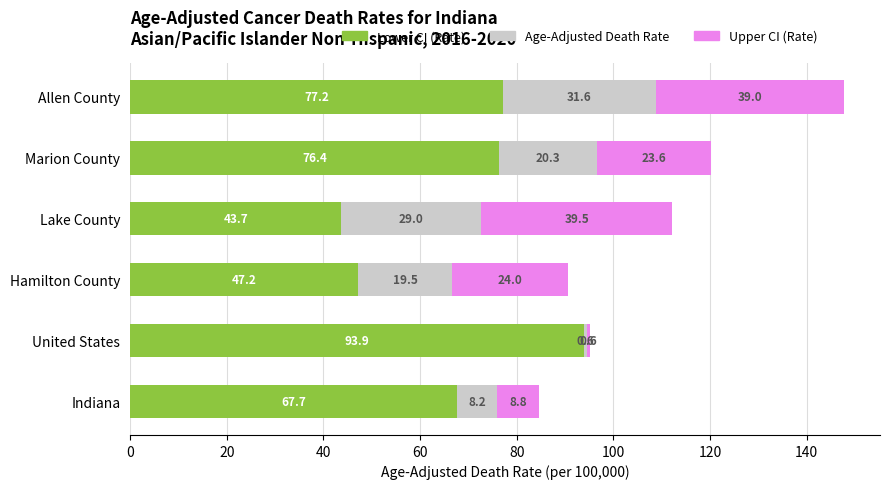

What is the sum of the Lower CI (Rate) values at United States and Allen County?

171.1